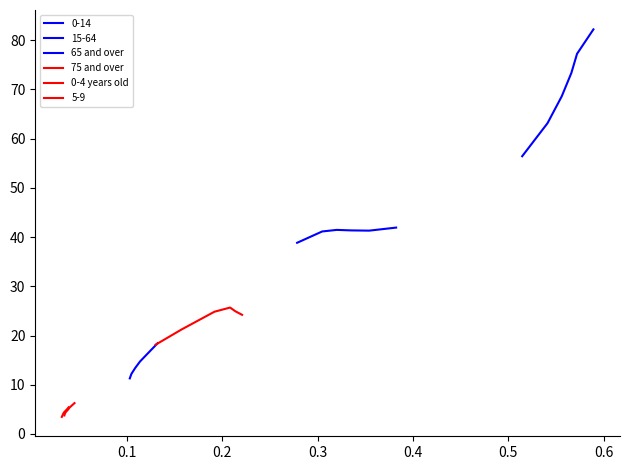

Is the value of 75 and over at 0.2 greater than the value of 0-4 years old at 0.3?

Yes